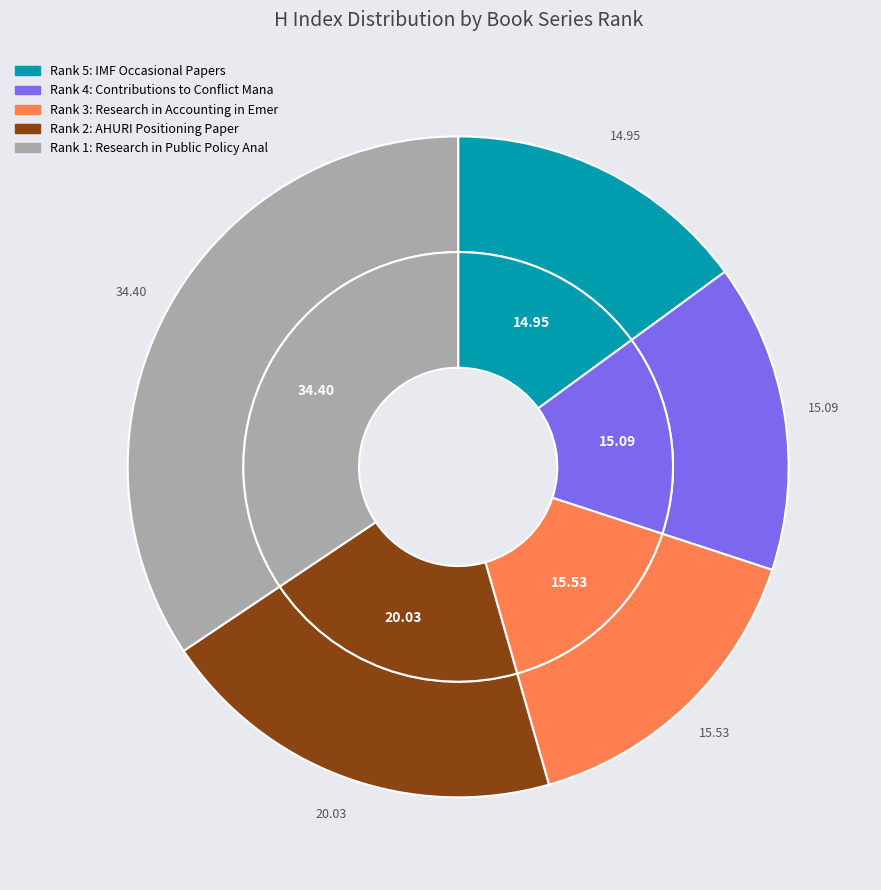

Is there any slice that represents more than half of the pie?

No